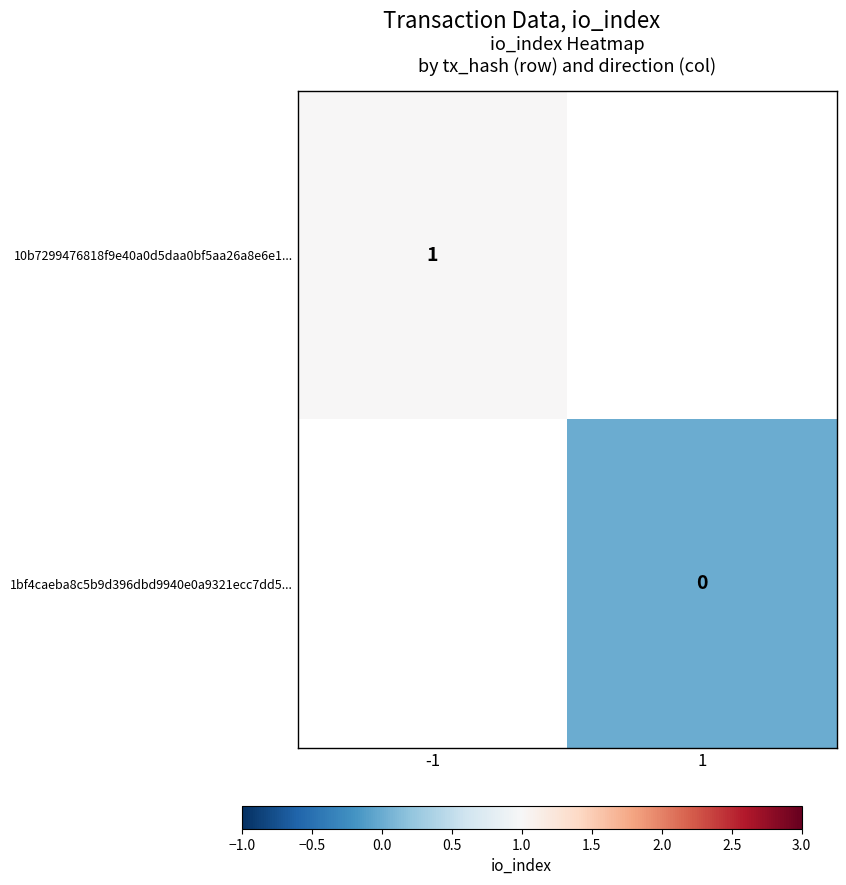

The 10b7299476818f9e40a0d5daa0bf5aa26a8e6e1... series shows 1.3 at -1. True or false?

False